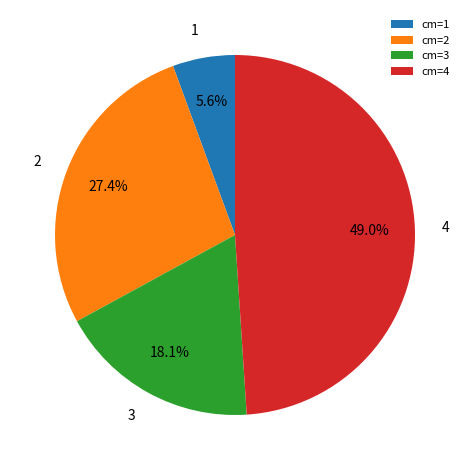

To the nearest percent, what percentage of the pie is 4?

49%